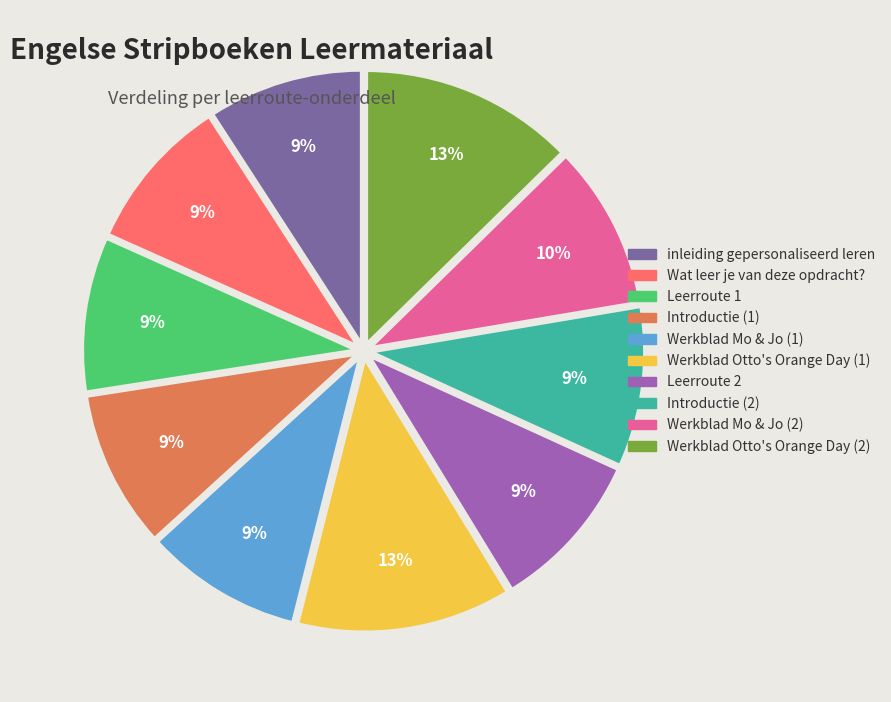

Is there a majority slice in this chart?

No